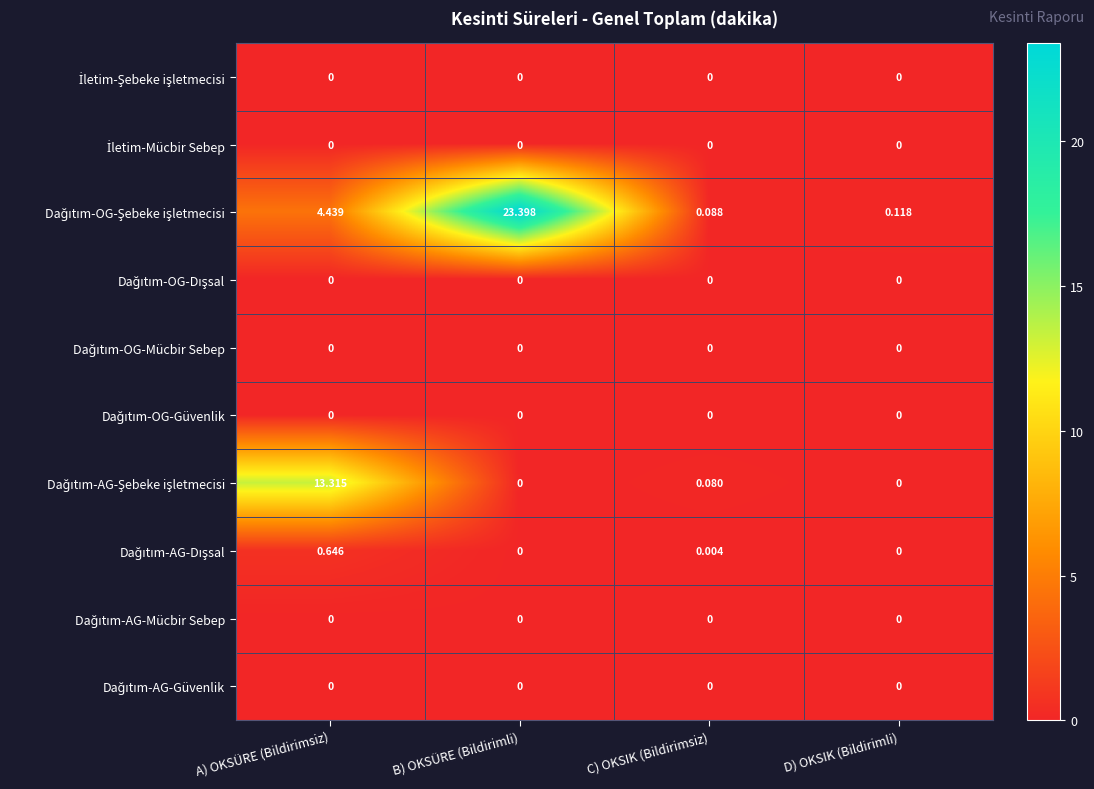

What is the total value across all series at C) OKSIK (Bildirimsiz)?

0.2